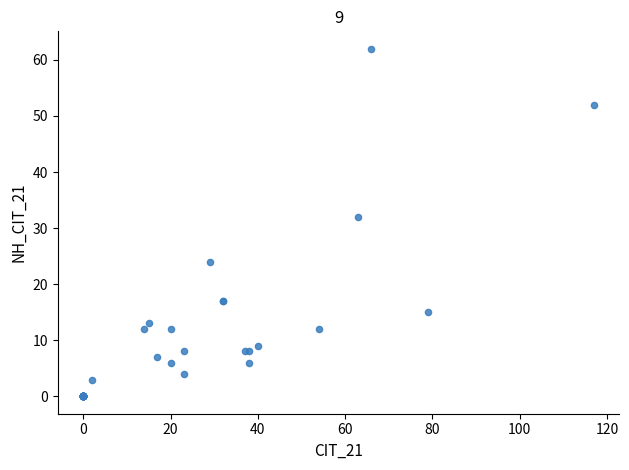

What Y value in the scatter plot is closest to 31?

32